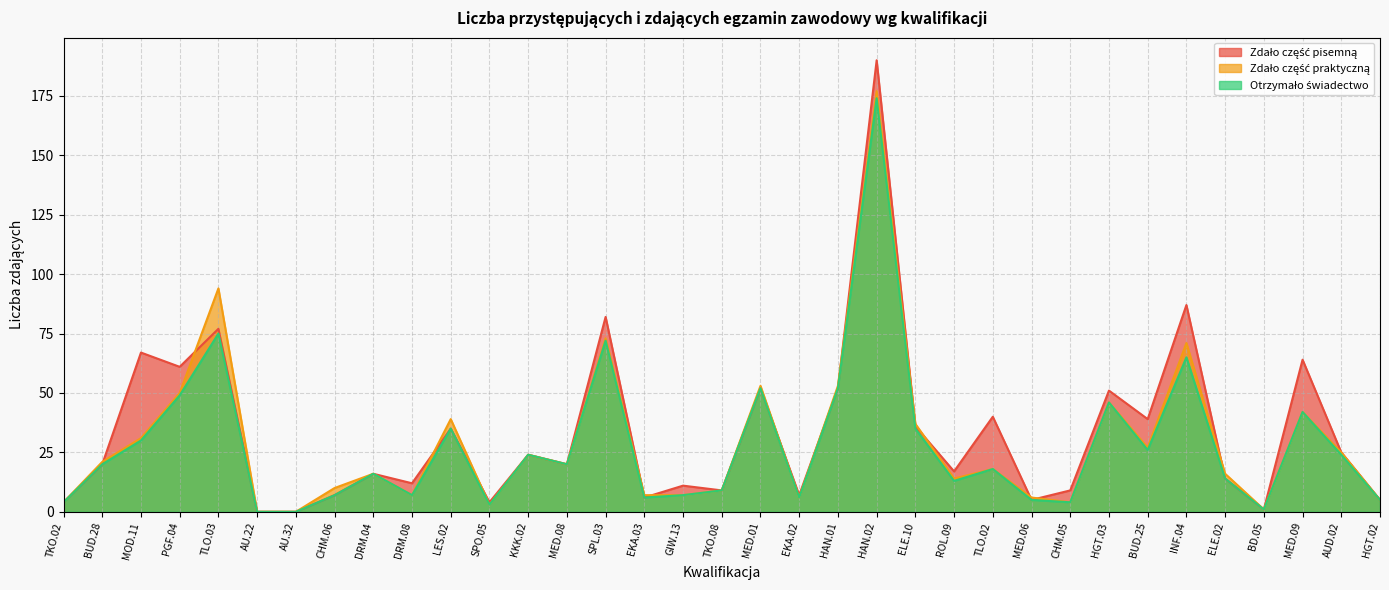

The Zdało część praktyczną series shows 6 at CHM.06. True or false?

False